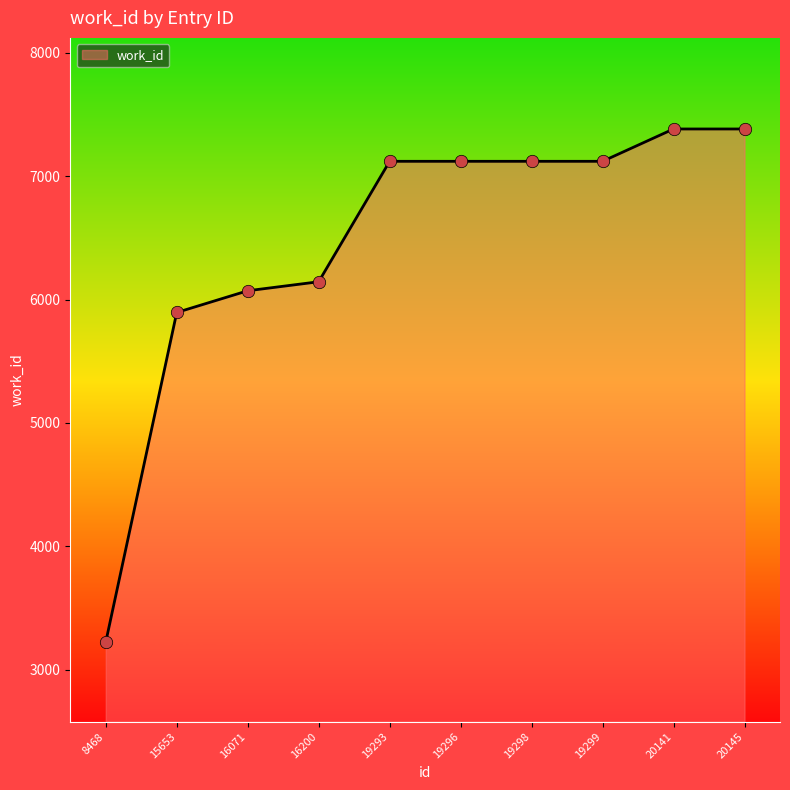

Between 19293 and 16071, which is larger?

19293